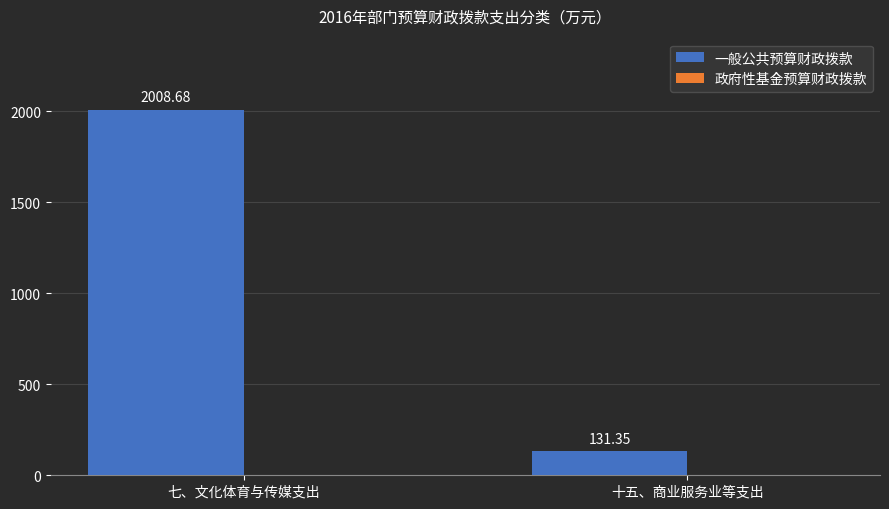

How many bars are there in total?

2